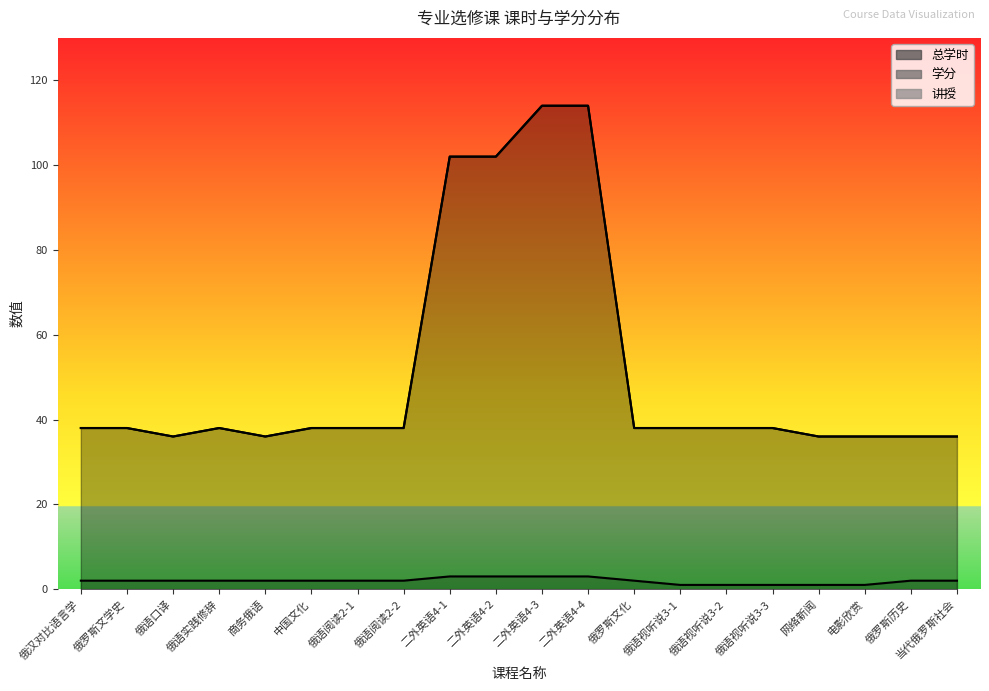

What is the total value across all series at 俄语视听说3-1?

77